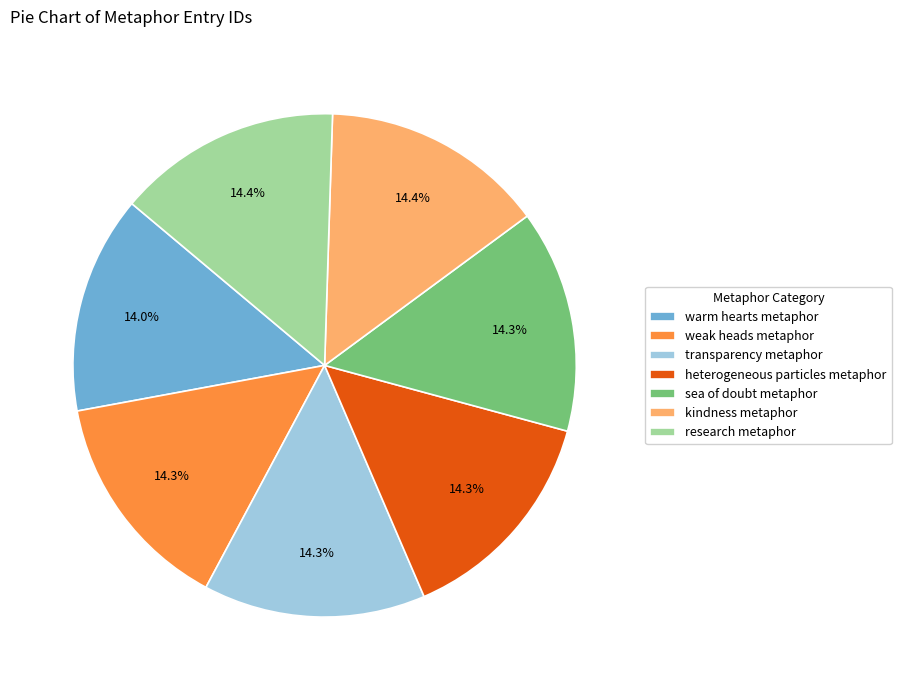

Combined, do weak heads metaphor and warm hearts metaphor account for over 50%?

No